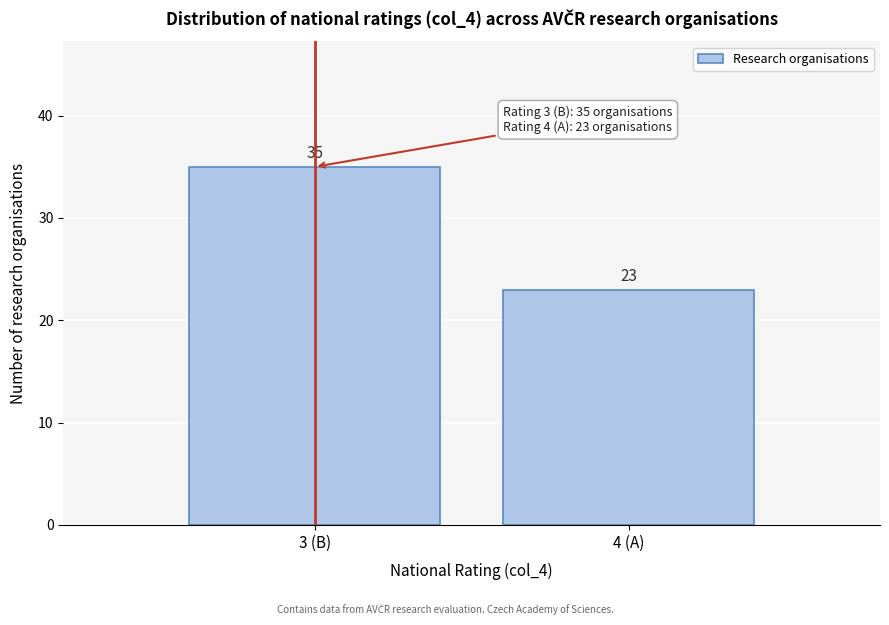

Reading left to right, list all the values displayed in this chart.

35	23